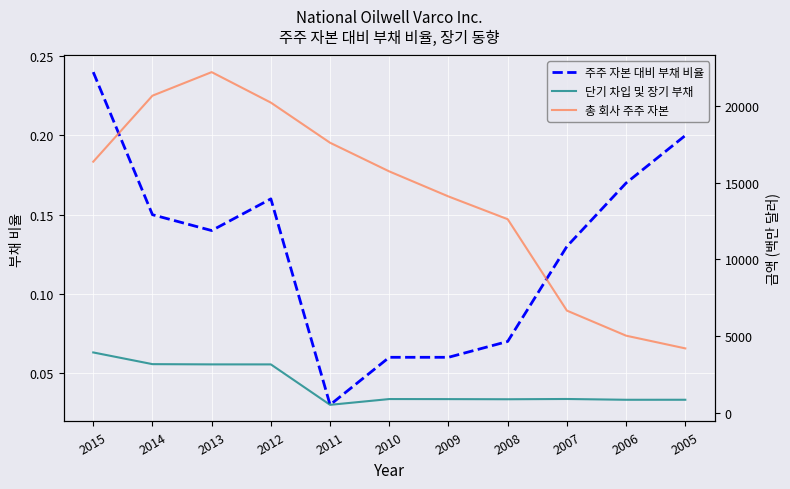

Which category has the lowest value in the 단기 차입 및 장기 부채 series?

2011